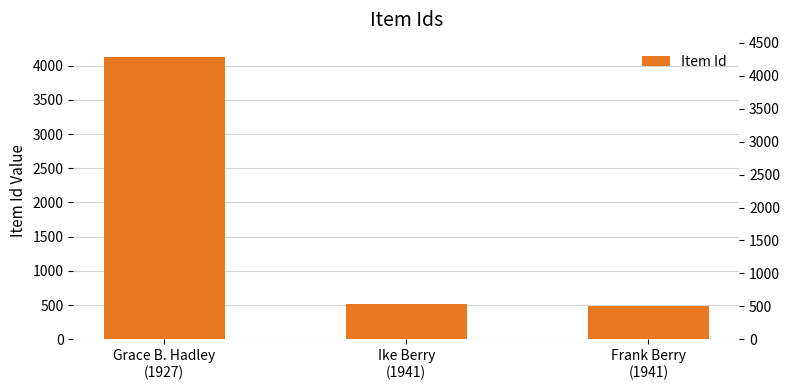

What is the value of the 3rd bar from the left?

495